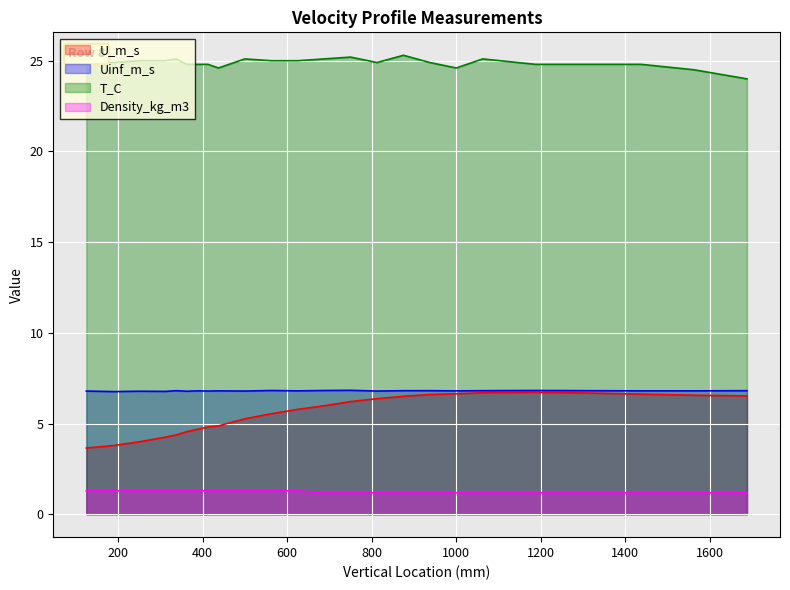

What is the lowest value of the T_C series?

24.0